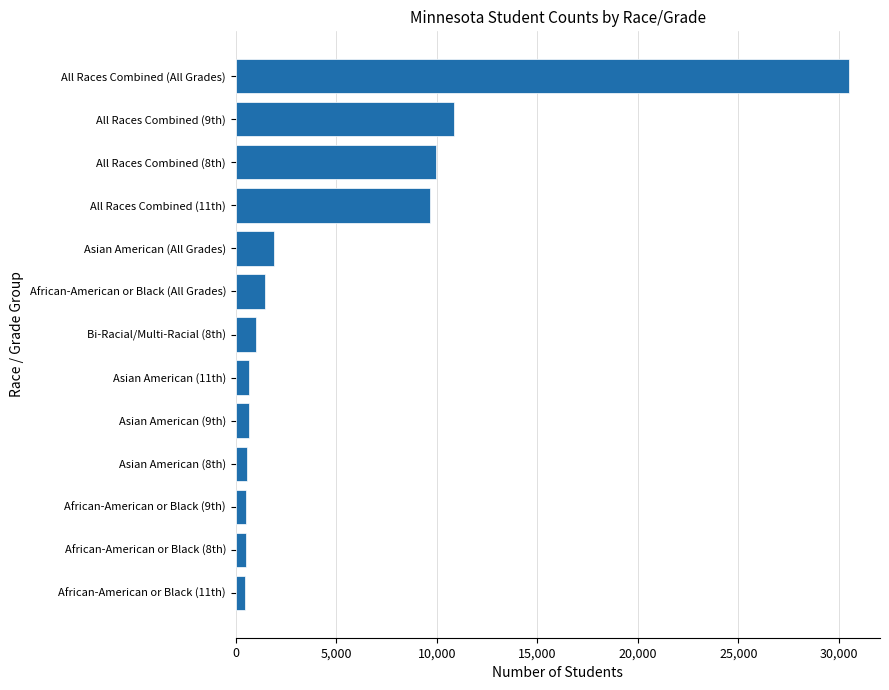

What is the sum of all values?

68764